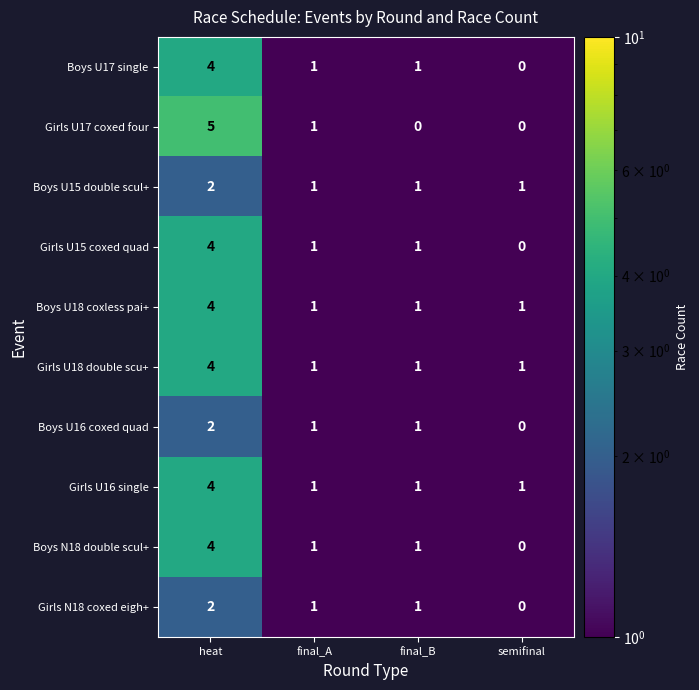

How many data points does each series have?

4